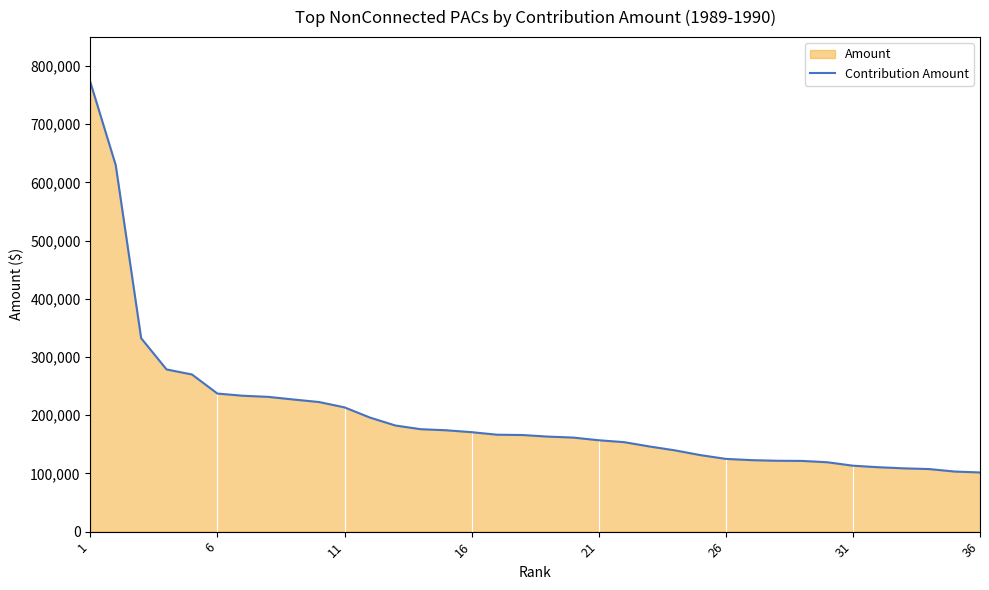

What is the smallest value displayed?

101671